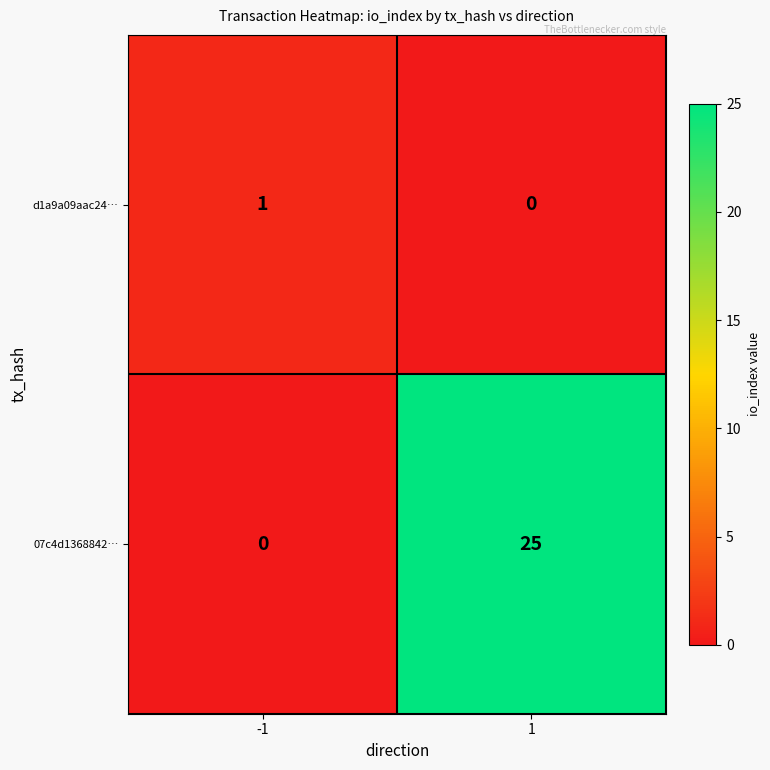

The 07c4d1368842… series shows 25 at 1. True or false?

True